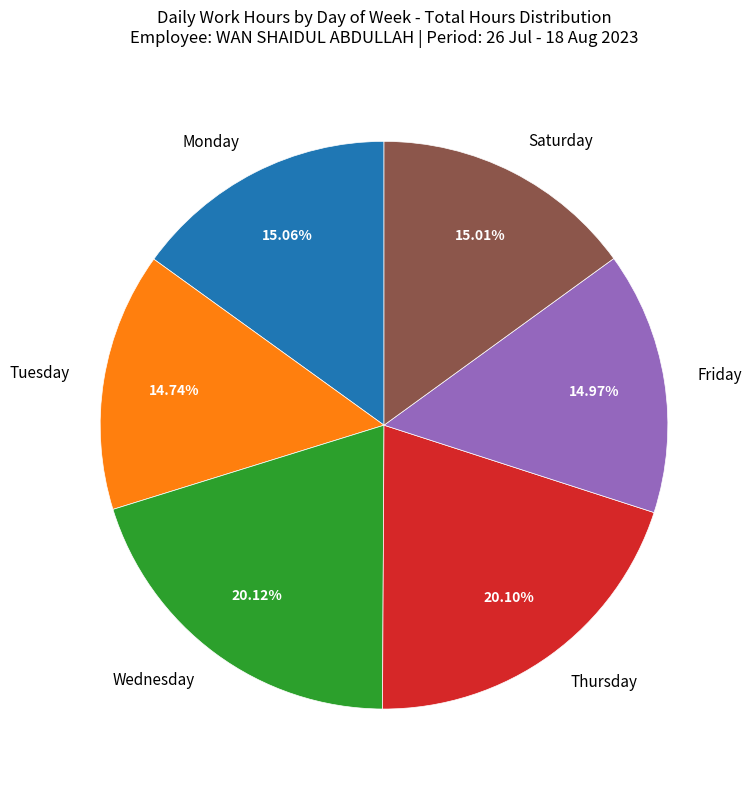

Does Wednesday account for over 50% of the chart?

No